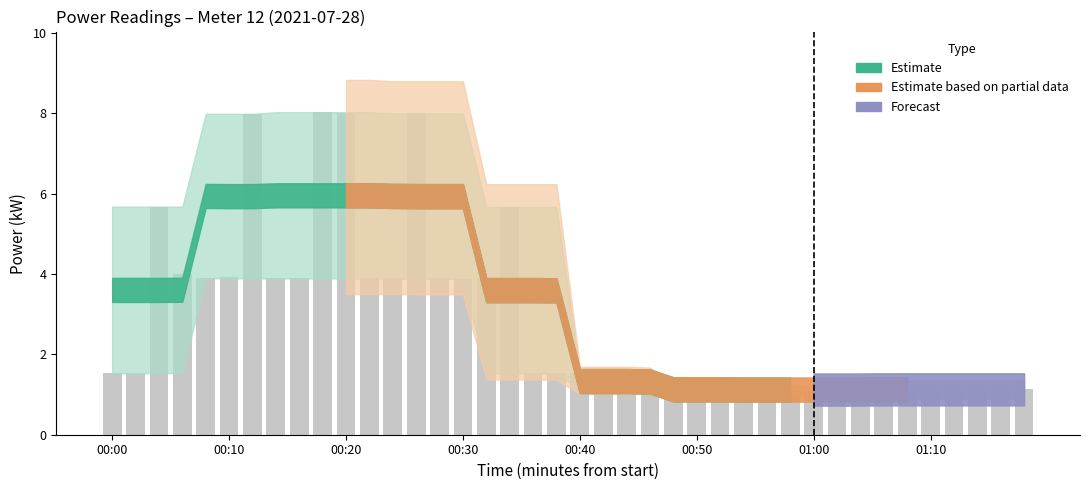

What is the value of the 37th bar from the left?

1.1